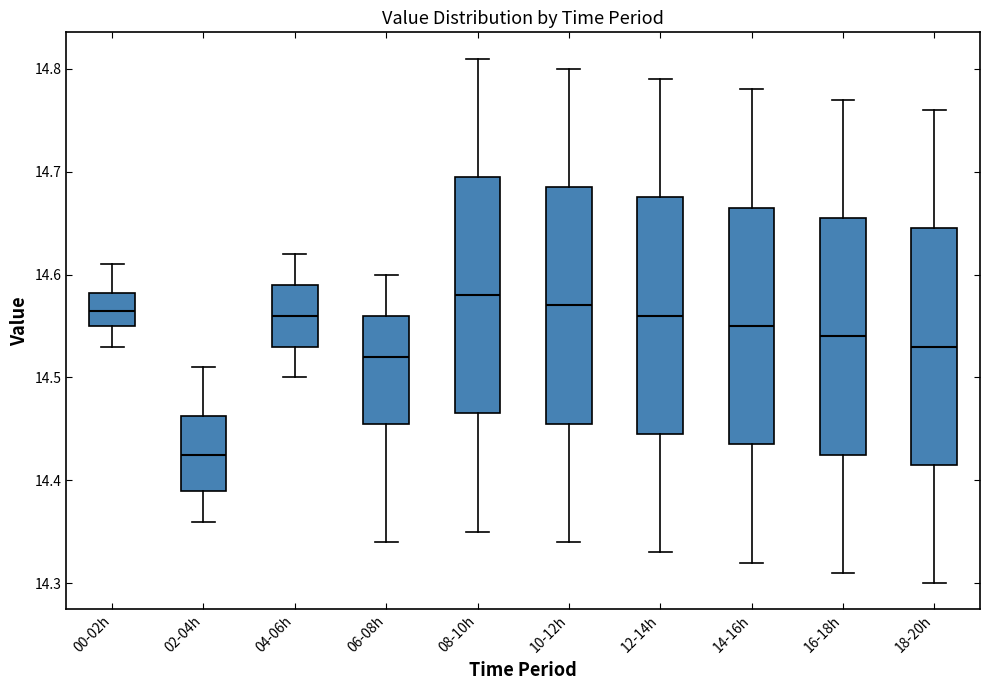

Reading left to right, read every box against the y-axis: the position of its median line, the range the box covers, and the ends of its whiskers. The values are not printed on the chart, so give them approximately, as read against the axis.

00-02h: median 14.57, box 14.55 to 14.58, whiskers 14.53 to 14.61
02-04h: median 14.43, box 14.39 to 14.46, whiskers 14.36 to 14.51
04-06h: median 14.56, box 14.53 to 14.59, whiskers 14.50 to 14.62
06-08h: median 14.52, box 14.46 to 14.56, whiskers 14.34 to 14.60
08-10h: median 14.58, box 14.47 to 14.70, whiskers 14.35 to 14.81
10-12h: median 14.57, box 14.46 to 14.69, whiskers 14.34 to 14.80
12-14h: median 14.56, box 14.45 to 14.68, whiskers 14.33 to 14.79
14-16h: median 14.55, box 14.44 to 14.67, whiskers 14.32 to 14.78
16-18h: median 14.54, box 14.43 to 14.66, whiskers 14.31 to 14.77
18-20h: median 14.53, box 14.42 to 14.65, whiskers 14.30 to 14.76